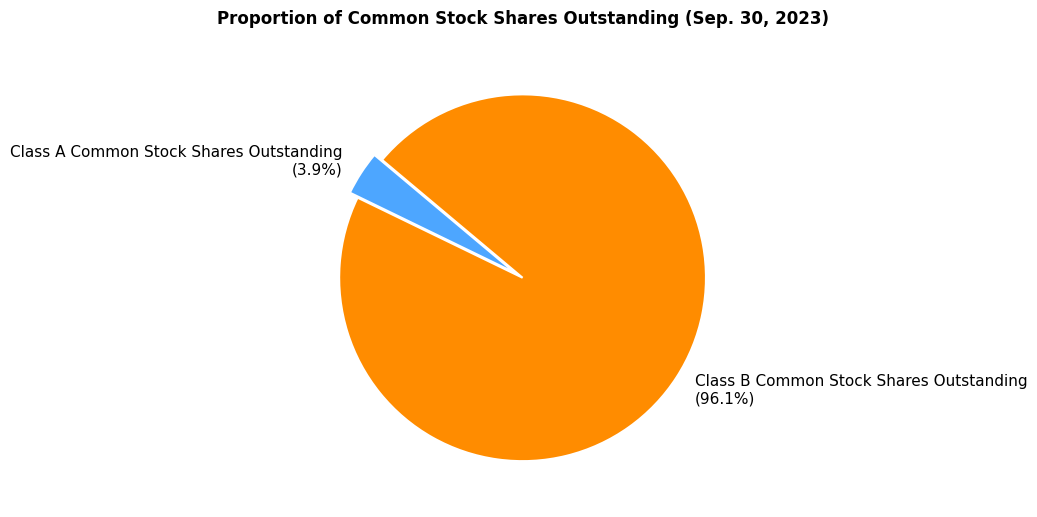

How many segments does this pie chart have?

2